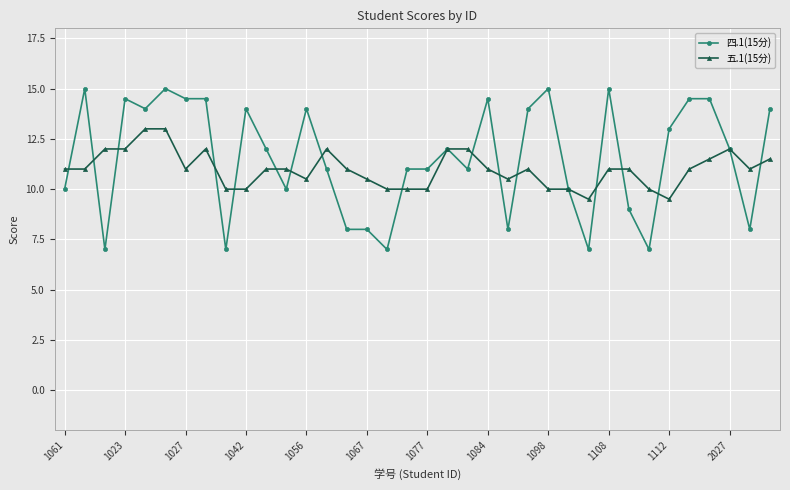

Reading left to right, what are all the values shown in this chart?

四.1(15分): 10.0	15.0	7.0	14.5	14.0	15.0	14.5	14.5	7.0	14.0	12.0	10.0	14.0	11.0	8.0	8.0	7.0	11.0	11.0	12.0	11.0	14.5	8.0	14.0	15.0	10.0	7.0	15.0	9.0	7.0	13.0	14.5	14.5	12.0	8.0	14.0
五.1(15分): 11.0	11.0	12.0	12.0	13.0	13.0	11.0	12.0	10.0	10.0	11.0	11.0	10.5	12.0	11.0	10.5	10.0	10.0	10.0	12.0	12.0	11.0	10.5	11.0	10.0	10.0	9.5	11.0	11.0	10.0	9.5	11.0	11.5	12.0	11.0	11.5